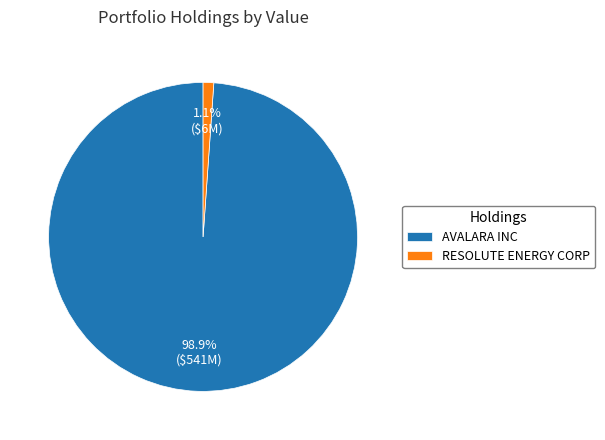

Combined, do RESOLUTE ENERGY CORP and AVALARA INC account for over 50%?

Yes